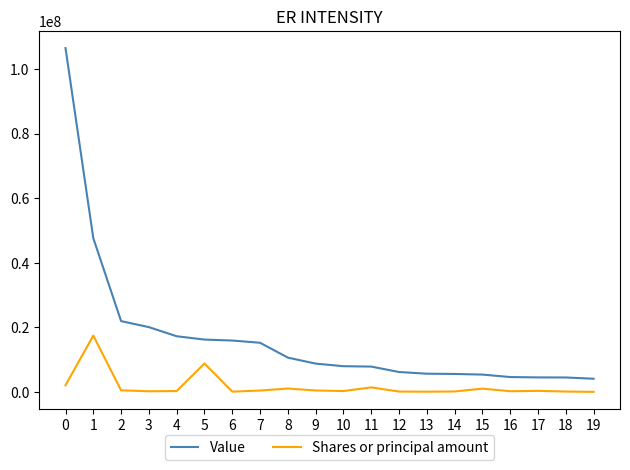

True or false: Value and Shares or principal amount intersect in this chart.

False